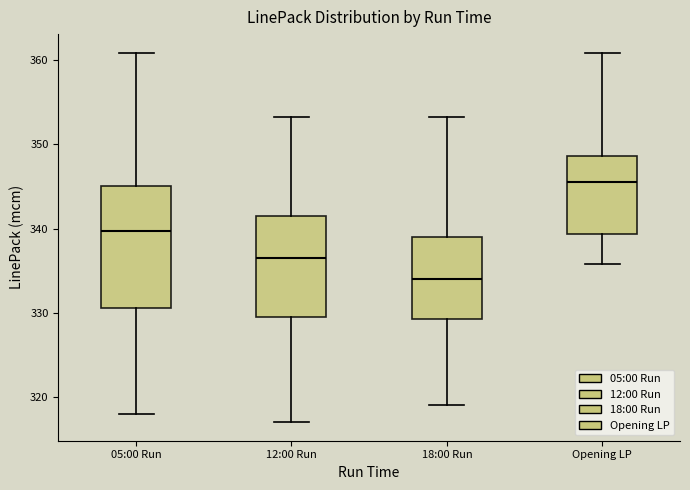

Where does the median line of the box for Opening LP sit on the y-axis? The values are not printed on the chart, so give them approximately, as read against the axis.

346